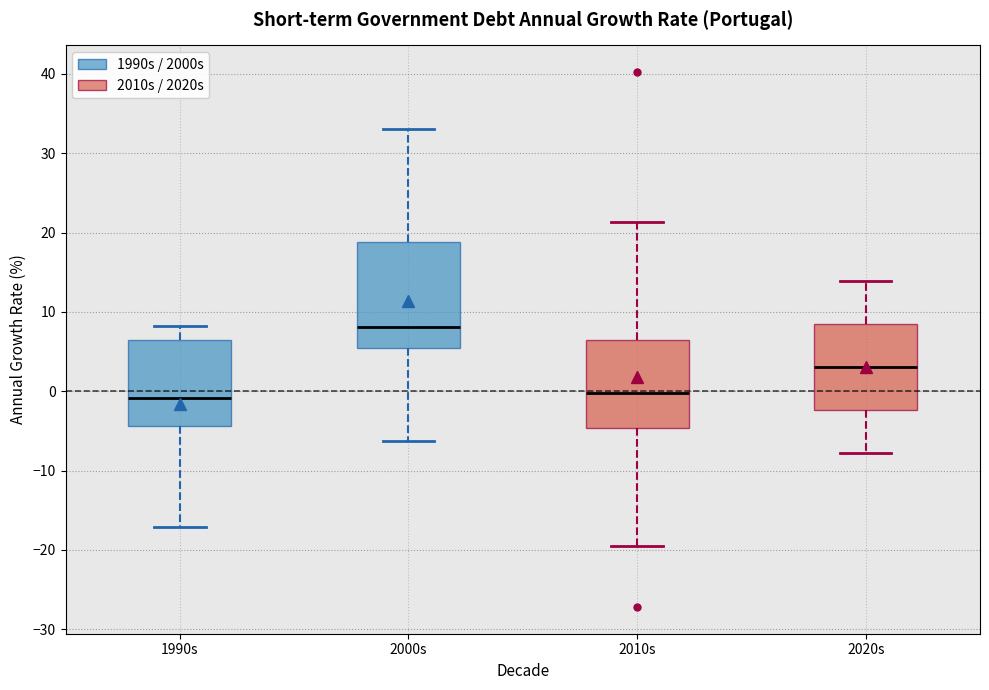

Reading left to right, read every box against the y-axis: the position of its median line, the range the box covers, and the ends of its whiskers. The values are not printed on the chart, so give them approximately, as read against the axis.

1990s: median -1, box -4 to 6, whiskers -17 to 8
2000s: median 8, box 5 to 19, whiskers -6 to 33
2010s: median 0, box -5 to 6, whiskers -20 to 21
2020s: median 3, box -2 to 9, whiskers -8 to 14